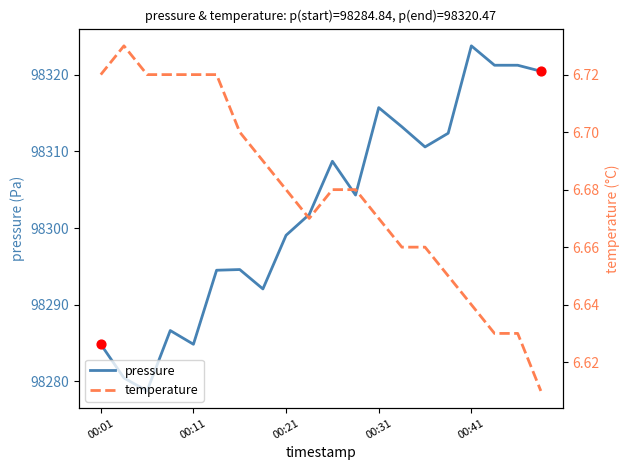

Which series reaches the maximum Y coordinate?

pressure